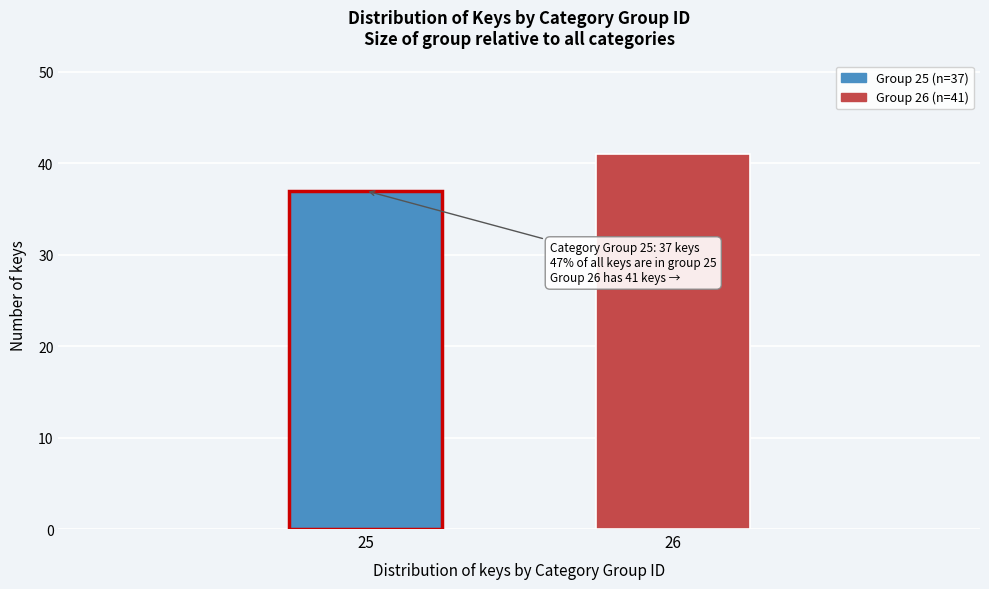

Reading left to right, what are all the values shown in this chart?

37	41